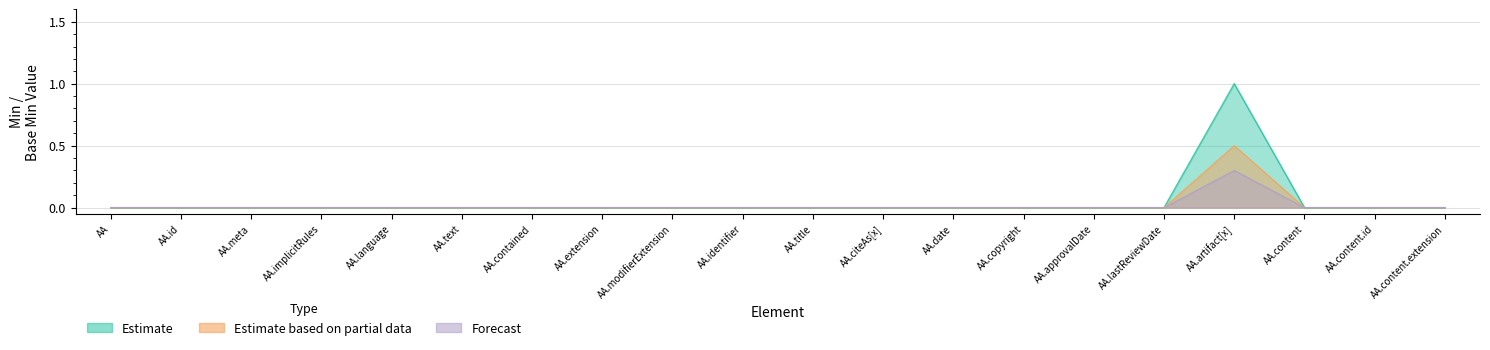

True or false: Forecast and Estimate intersect in this chart.

False